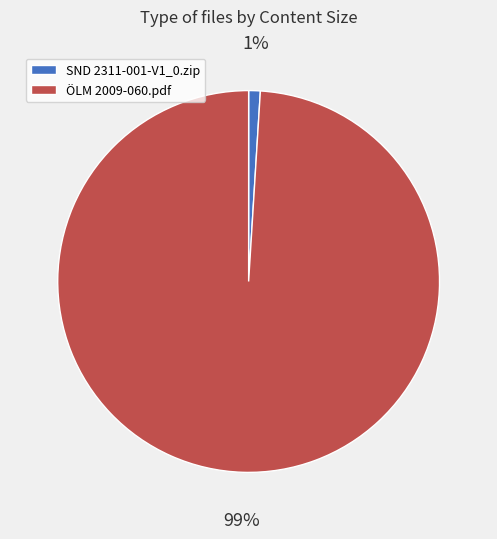

Which slice is the smallest?

SND 2311-001-V1_0.zip